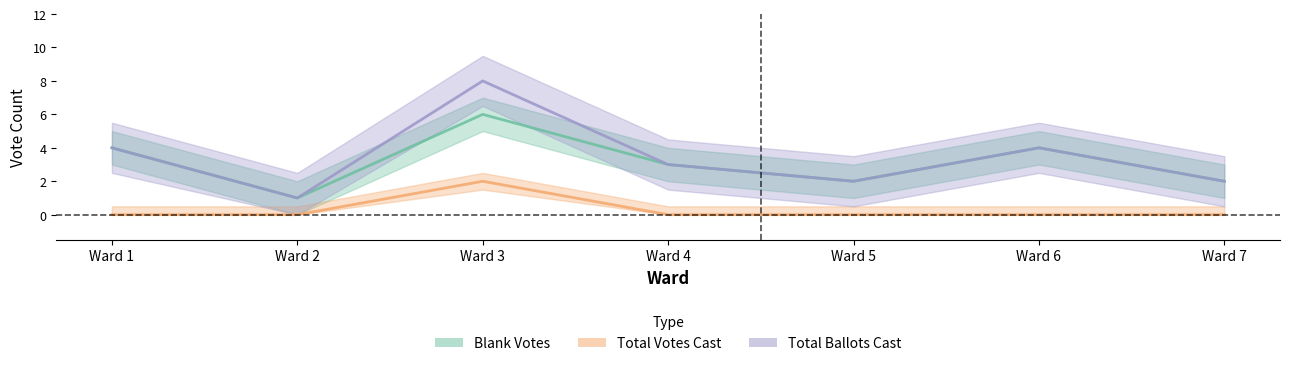

Which series has the largest range (max minus min)?

Total Ballots Cast